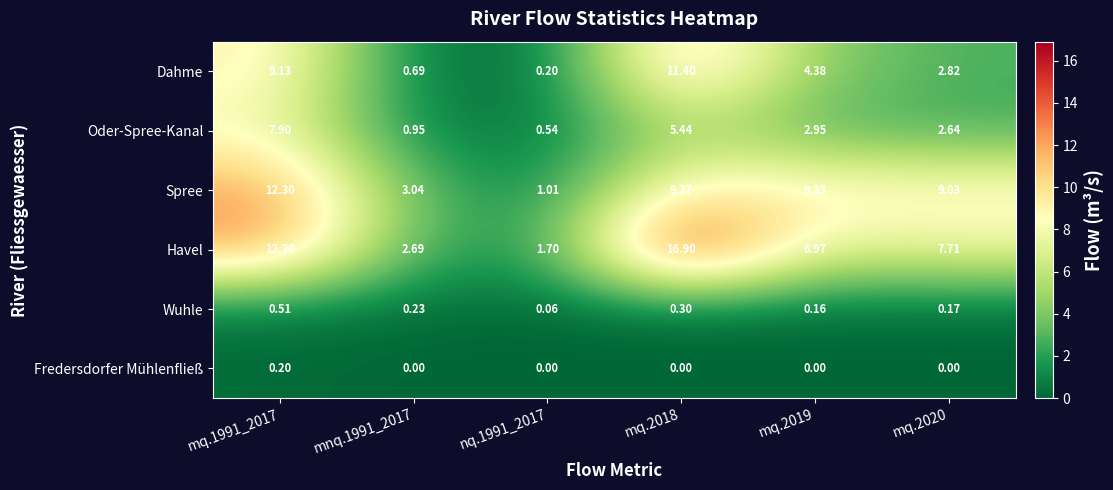

Which series has the largest range (max minus min)?

Havel